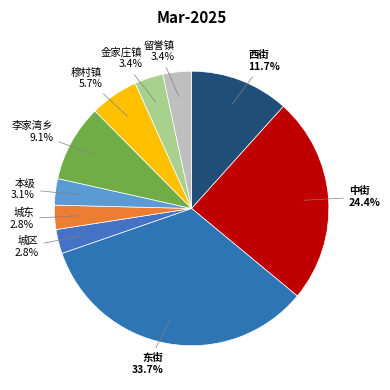

How many segments does this pie chart have?

10